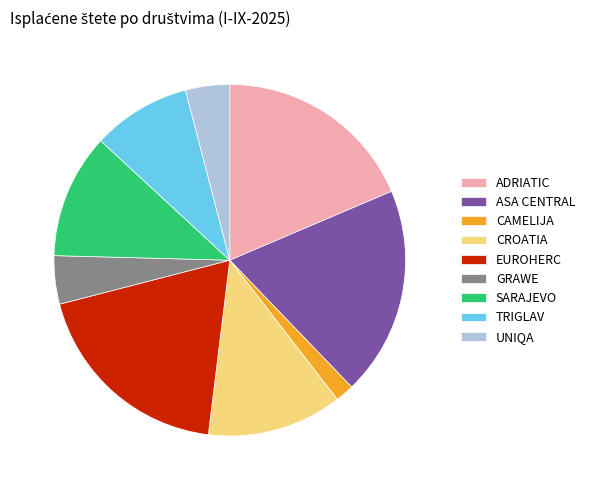

Is GRAWE the majority of the pie?

No